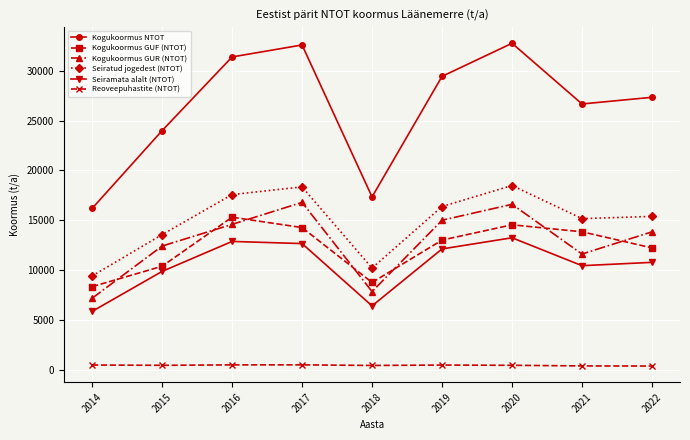

What is the difference between the Seiratud jogedest (NTOT) values at 2022 and 2017?

2962.7